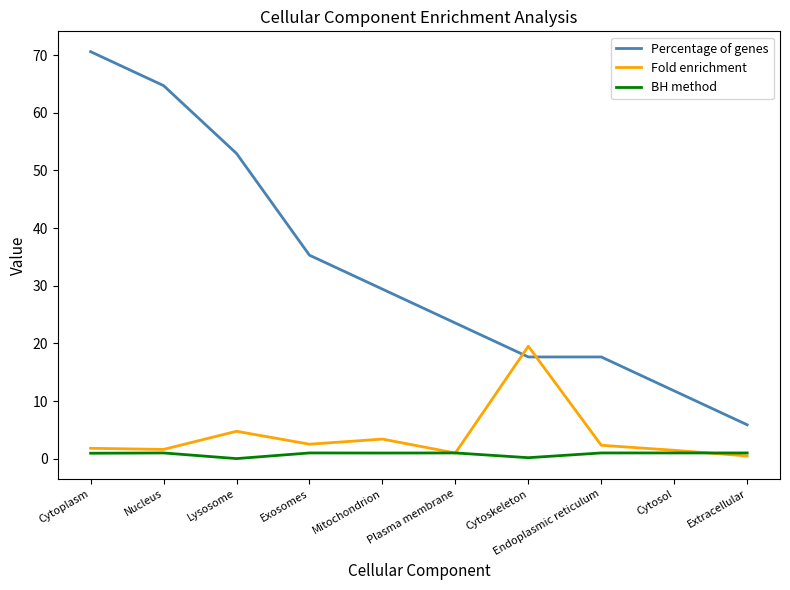

True or false: Percentage of genes and BH method intersect in this chart.

False